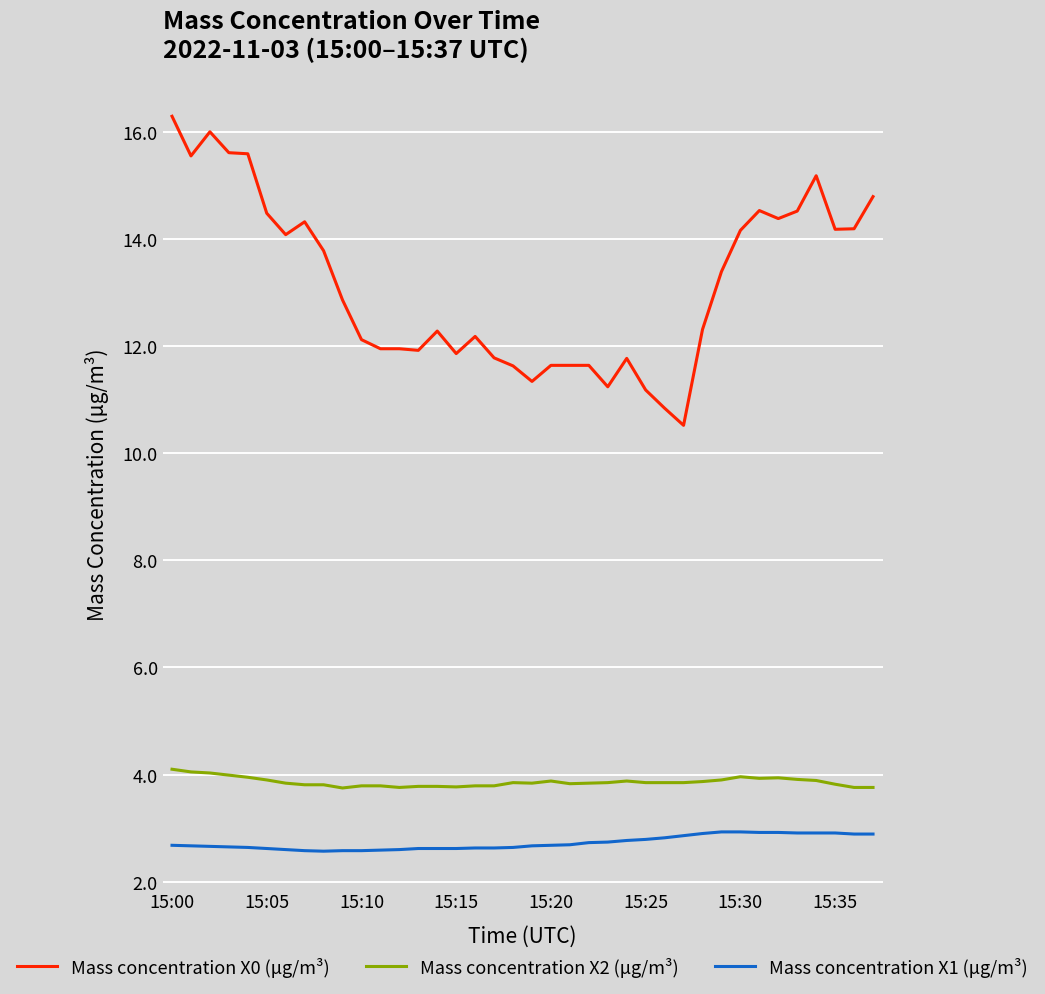

Which series has the largest range (max minus min)?

Mass concentration X0 (μg/m³)